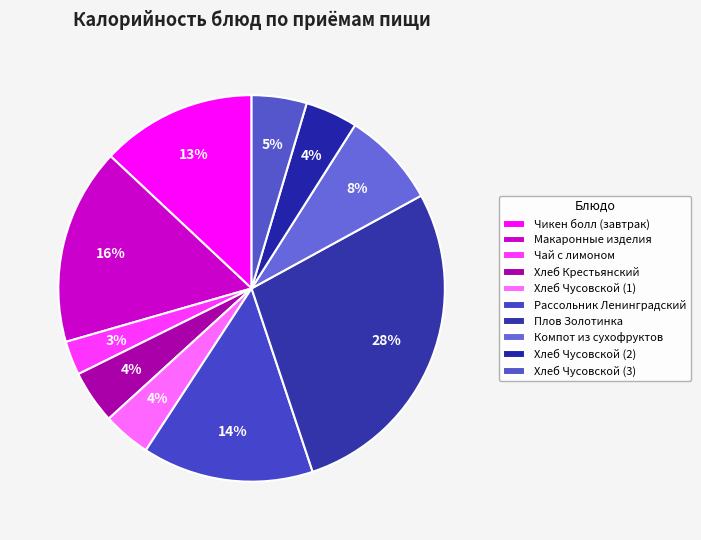

Which category has the biggest portion of the pie?

Плов Золотинка